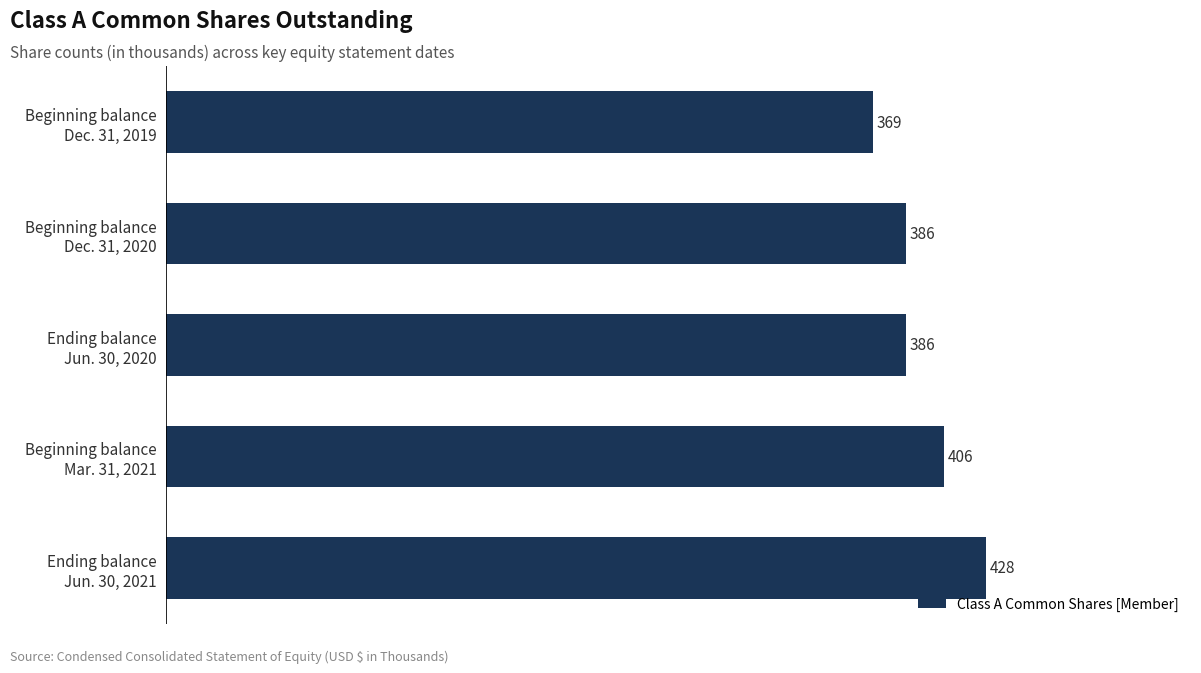

What is the sum of all values?

1975